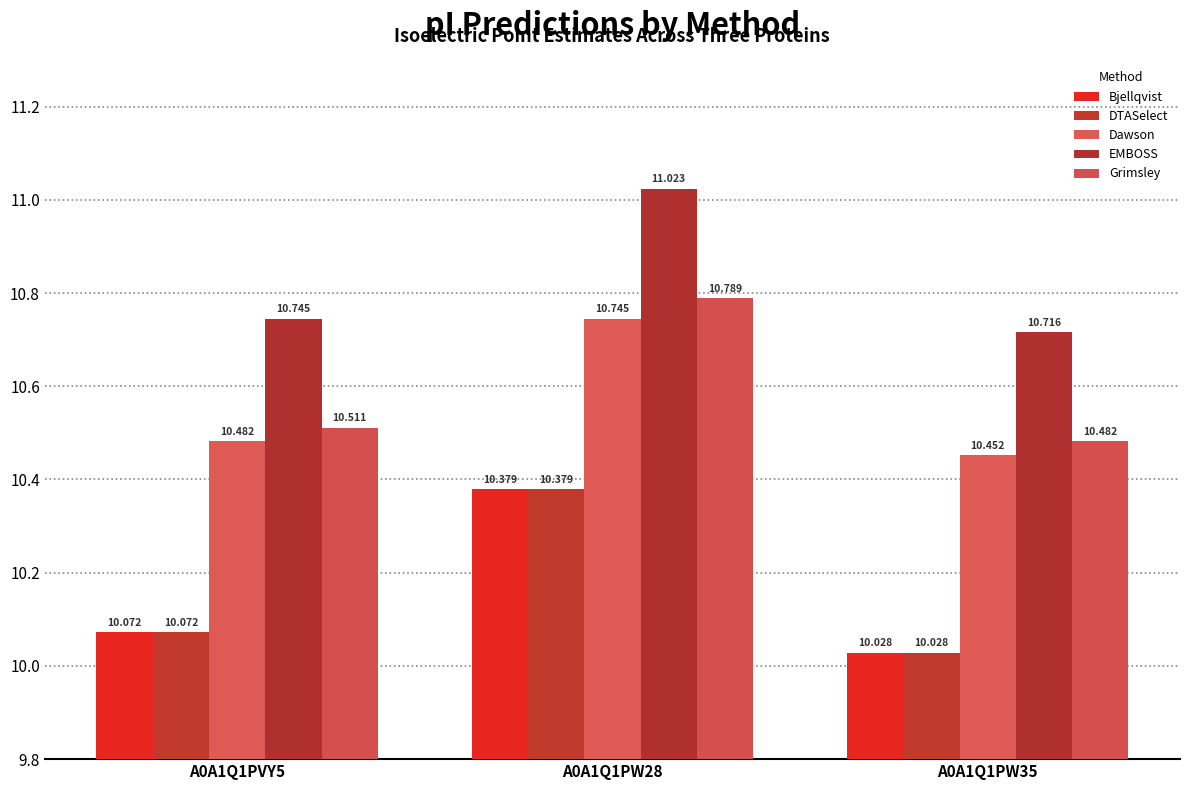

What is the sum of all Bjellqvist values?

30.5